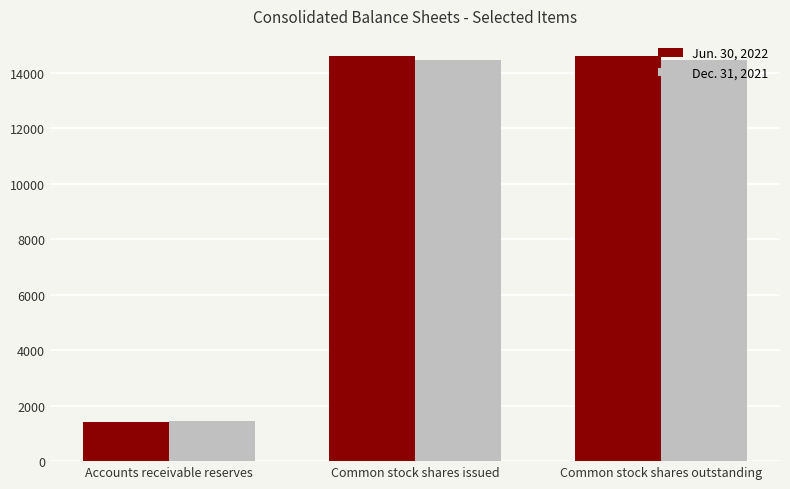

What is the minimum value shown in the chart?

1405